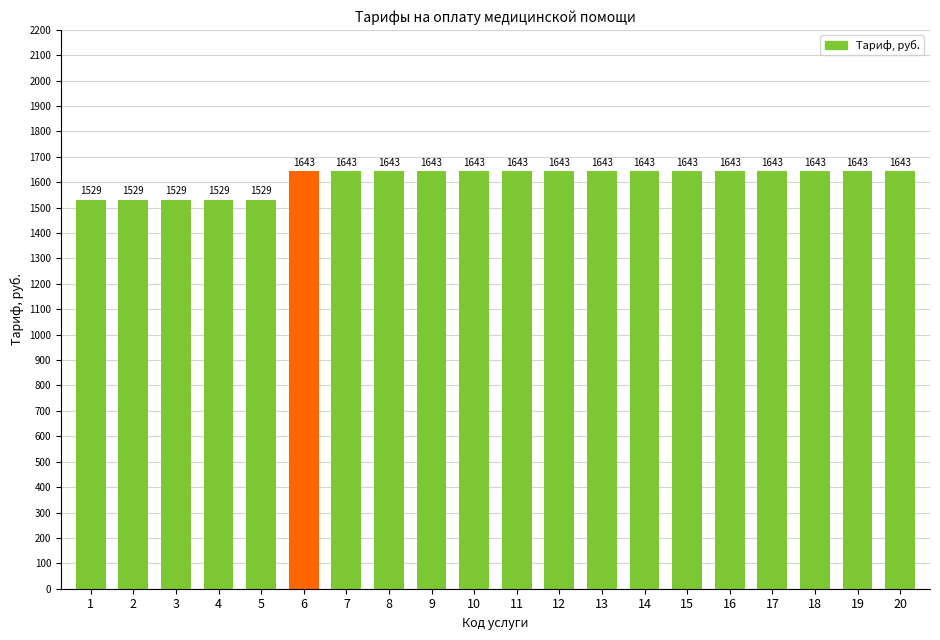

The value at 8 is 1643. True or false?

True